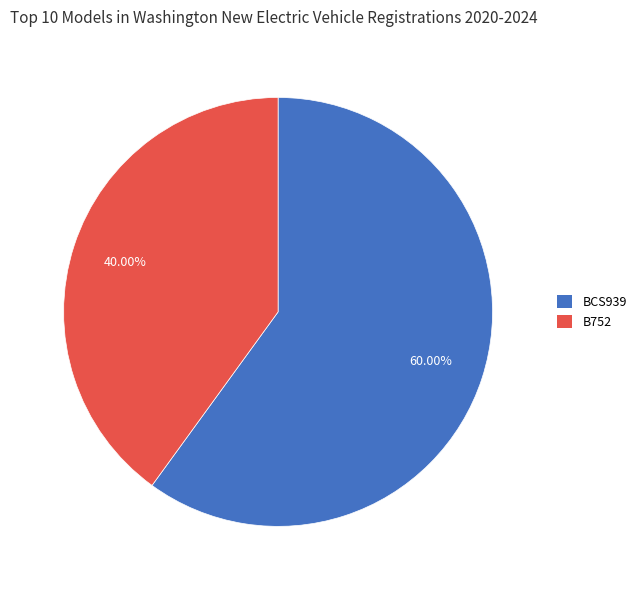

Which category accounts for the majority?

BCS939